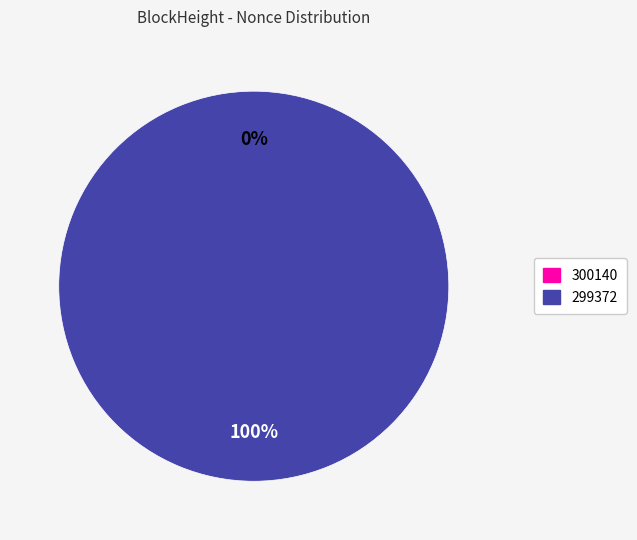

To the nearest percent, what is the difference between the largest and smallest slice percentages?

100%